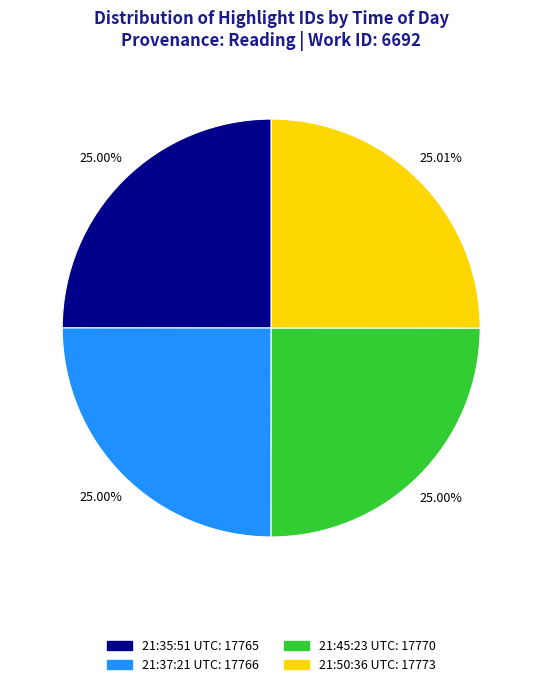

Count the number of slices in the pie.

4